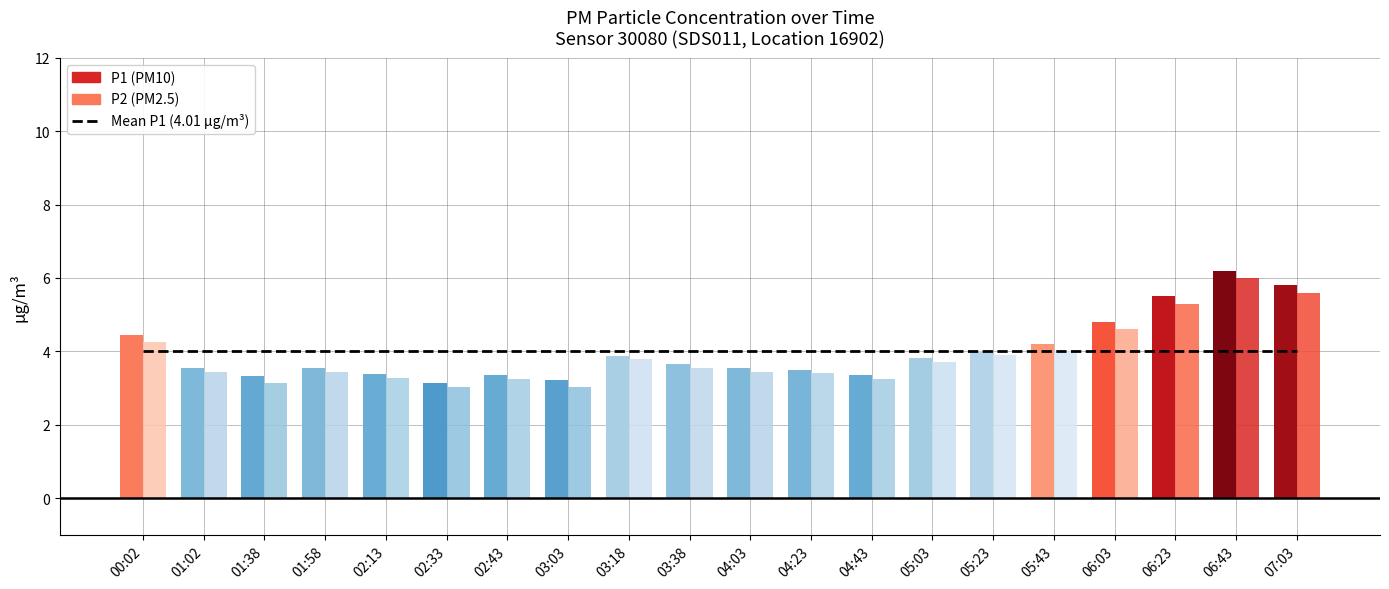

What is the lowest value of the P2 series?

3.1